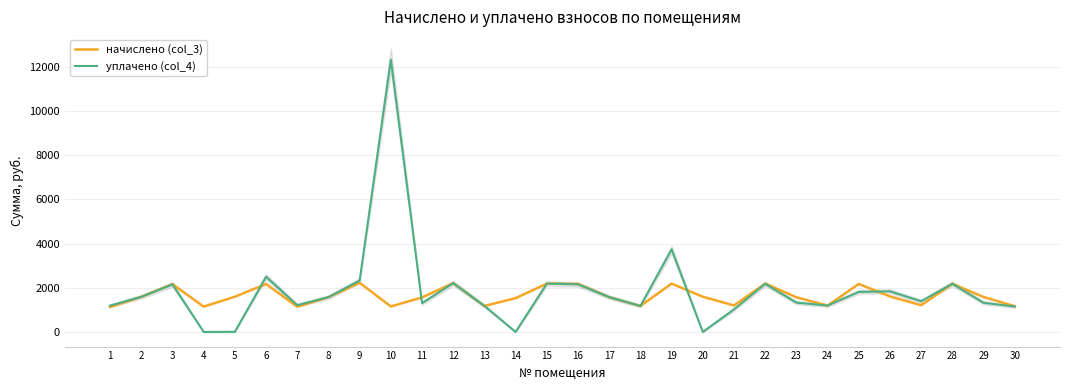

True or false: начислено (col_3) and уплачено (col_4) intersect in this chart.

True